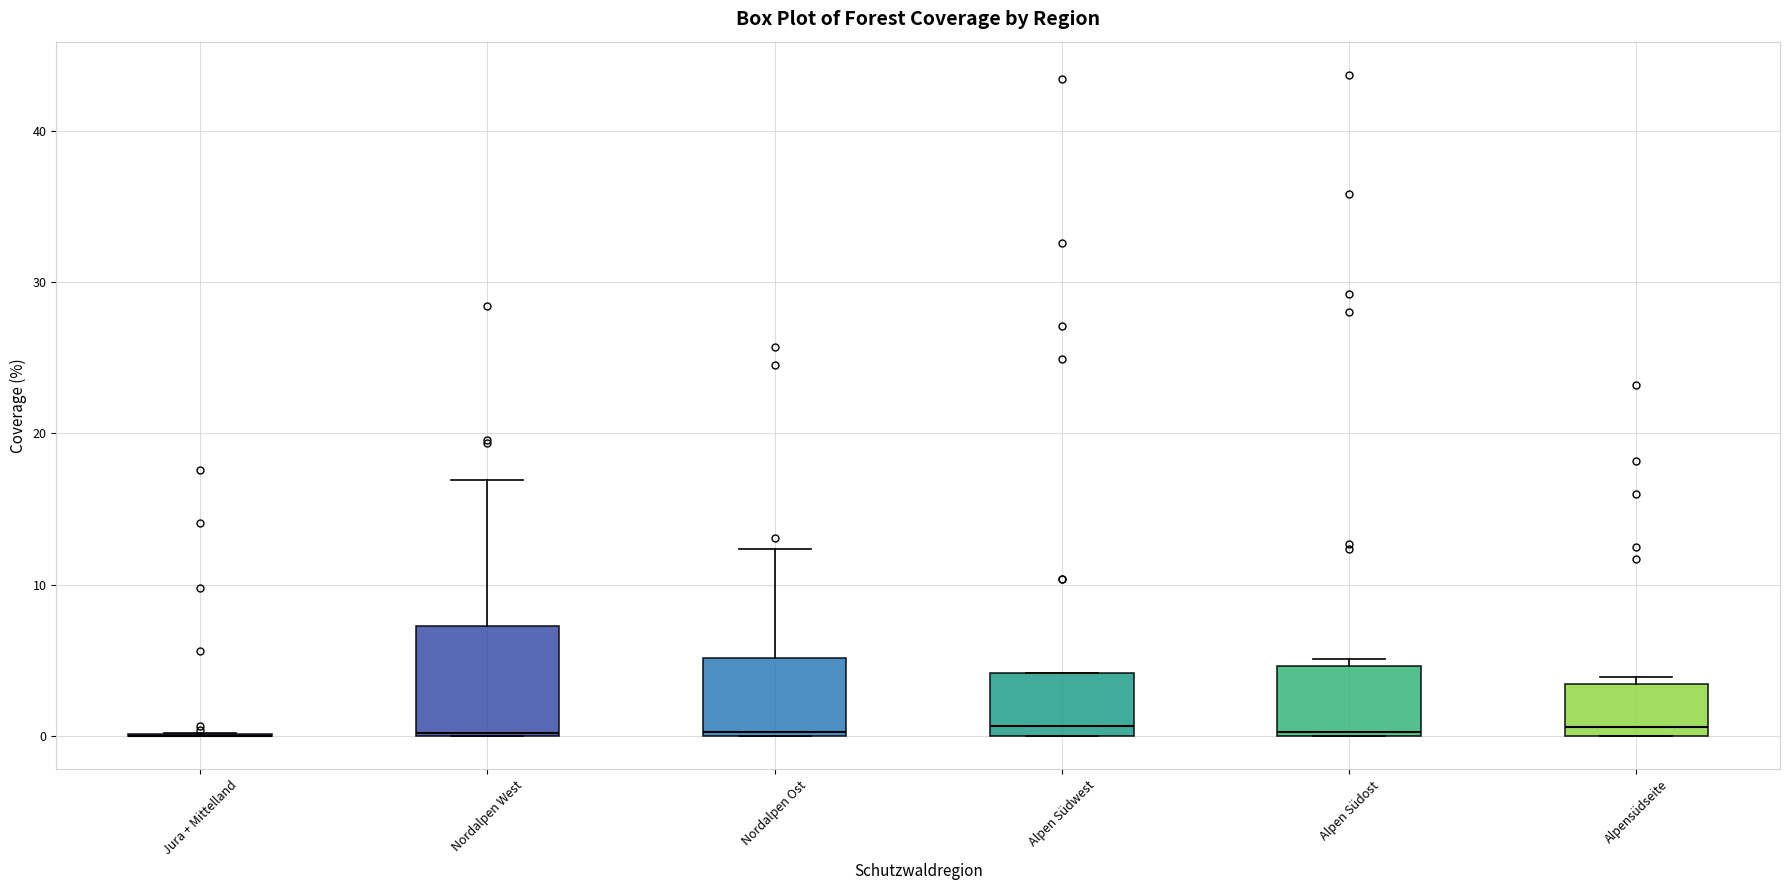

Reading left to right, transcribe this box plot: for each box, give where its median line is, the range the box spans, and where its two whiskers end, as read against the y-axis. The values are not printed on the chart, so give them approximately, as read against the axis.

Jura + Mittelland: box collapsed to a line at 0, whiskers 0 to 0
Nordalpen West: median 0, box 0 to 7, whiskers 0 to 17
Nordalpen Ost: median 0, box 0 to 5, whiskers 0 to 12
Alpen Südwest: median 1, box 0 to 4, whiskers 0 to 4
Alpen Südost: median 0, box 0 to 5, whiskers 0 to 5 (just above the box's upper edge)
Alpensüdseite: median 1, box 0 to 3, whiskers 0 to 4